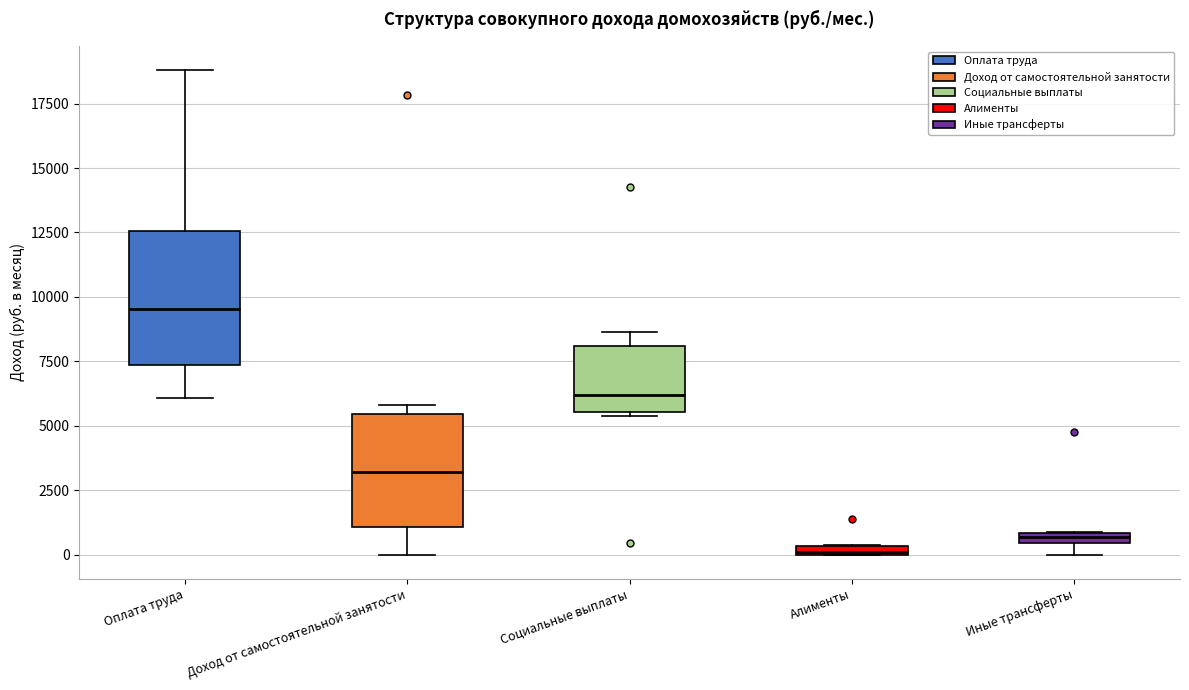

Comparing the boxes themselves (not the whiskers), which one is the tallest?

Оплата труда